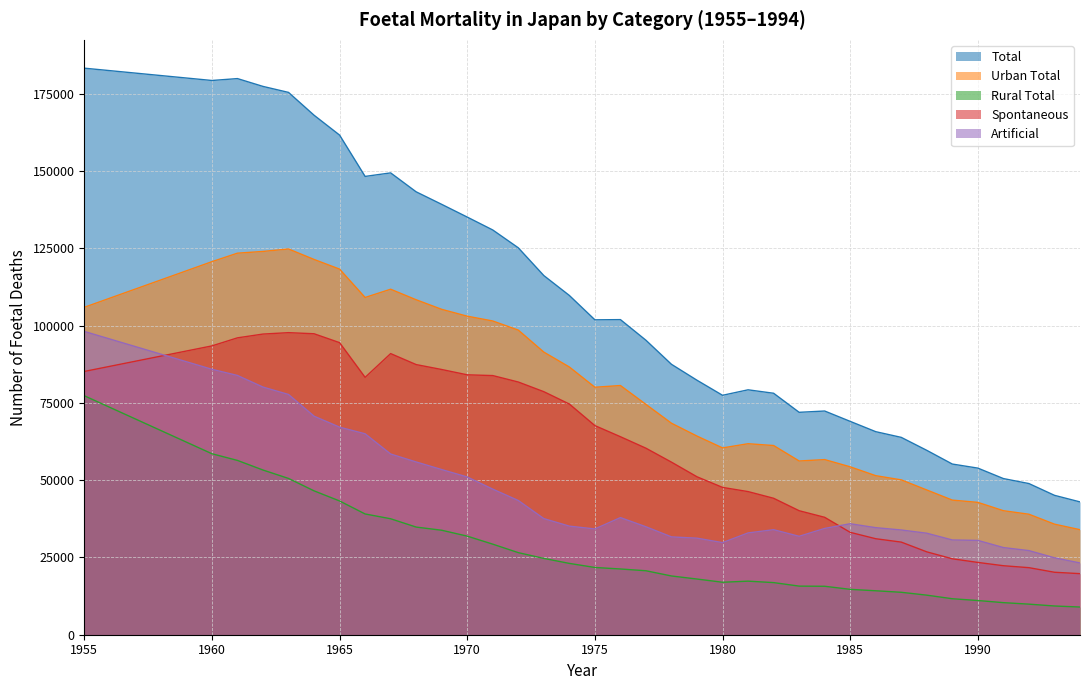

At which label does Total first exceed 101862?

1955